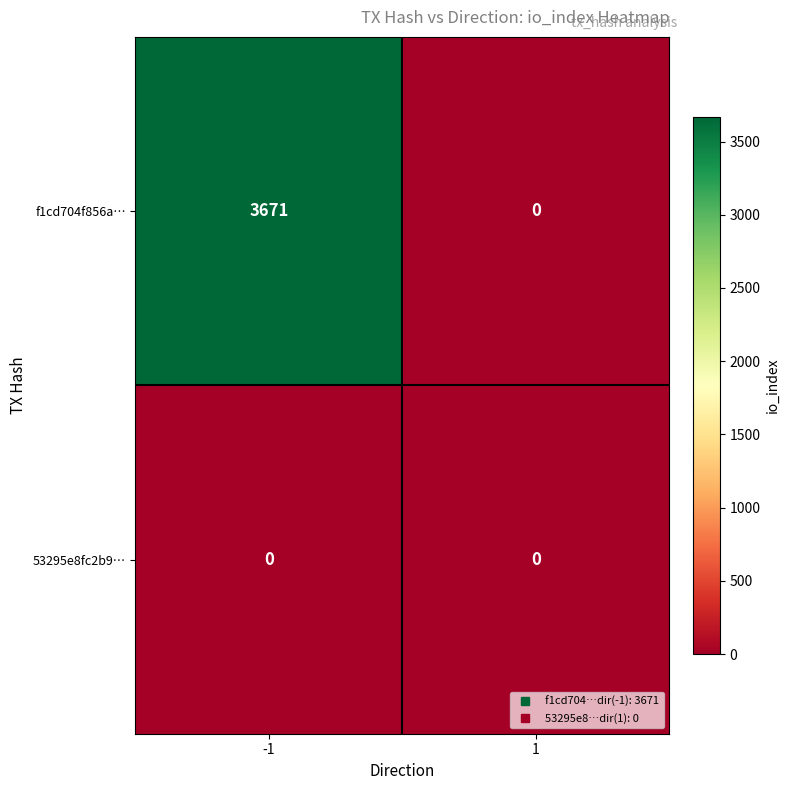

At which category is the sum across all series the highest?

-1